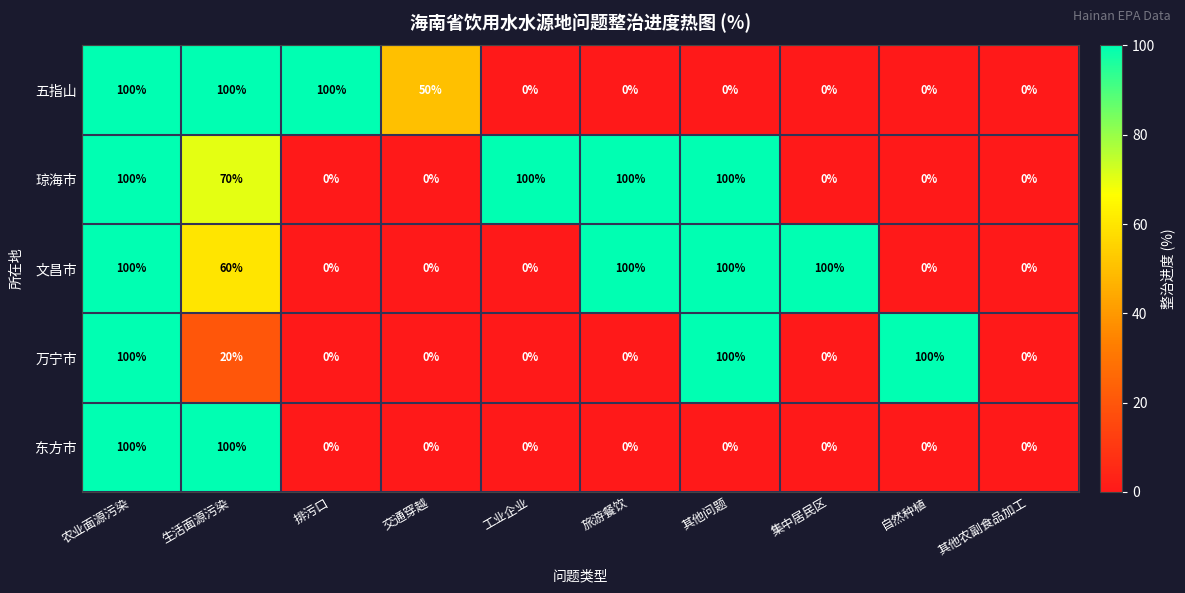

What is the greatest value displayed?

100